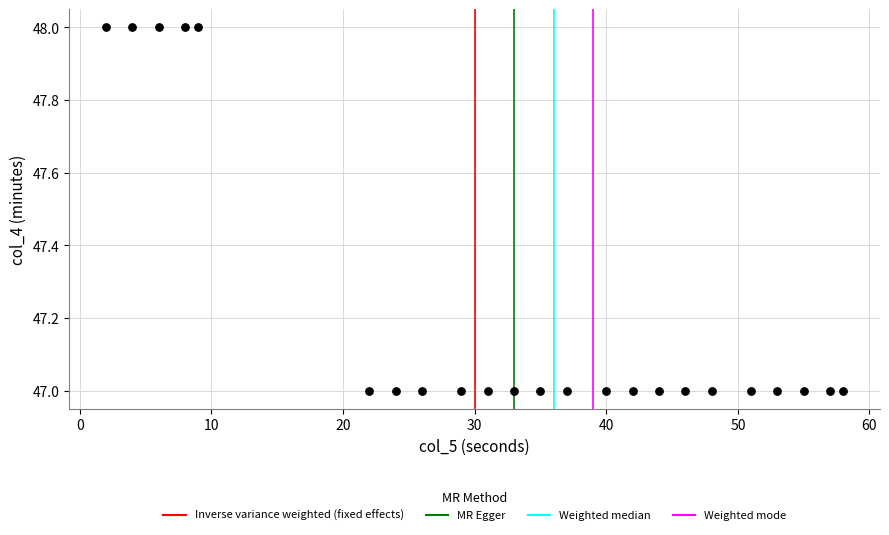

What is the range of X values (max minus min)?

56